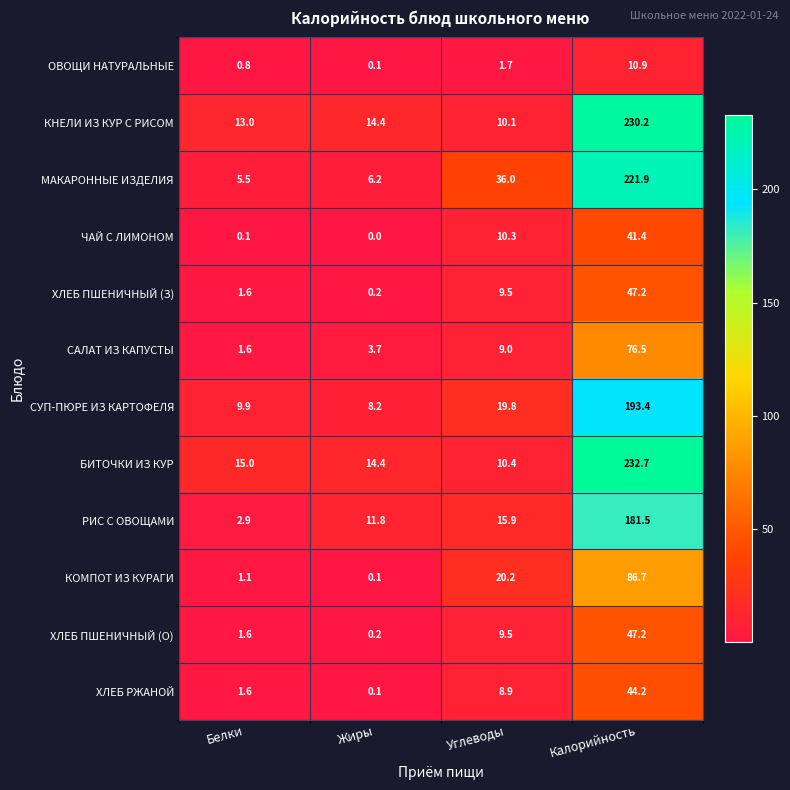

Which series has the widest spread of values?

БИТОЧКИ ИЗ КУР